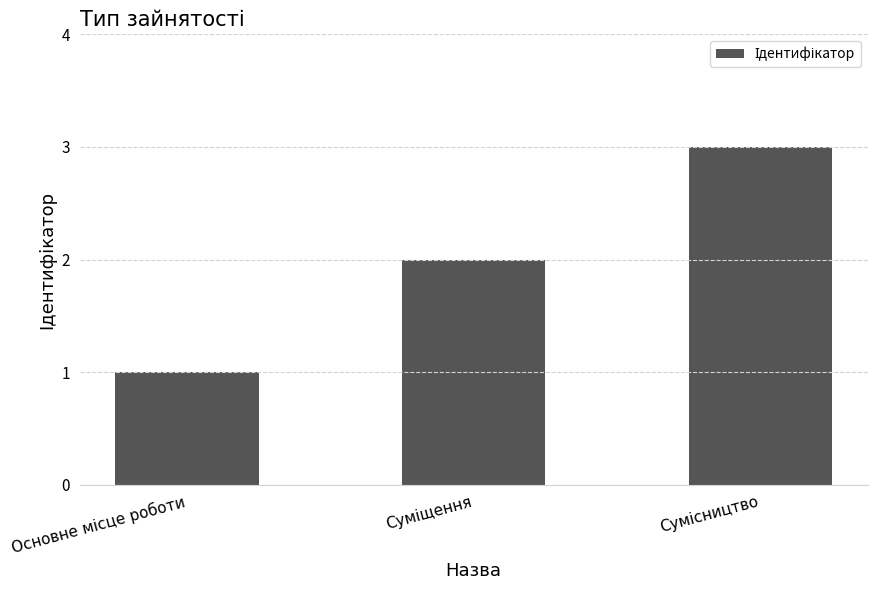

What is the maximum value shown in the chart?

3